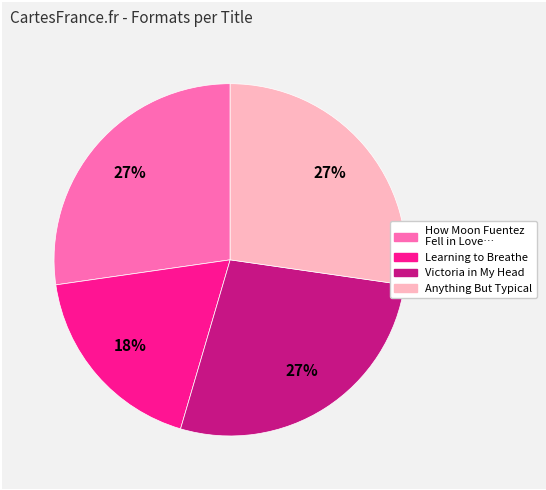

To the nearest percent, what is the average slice percentage?

25%